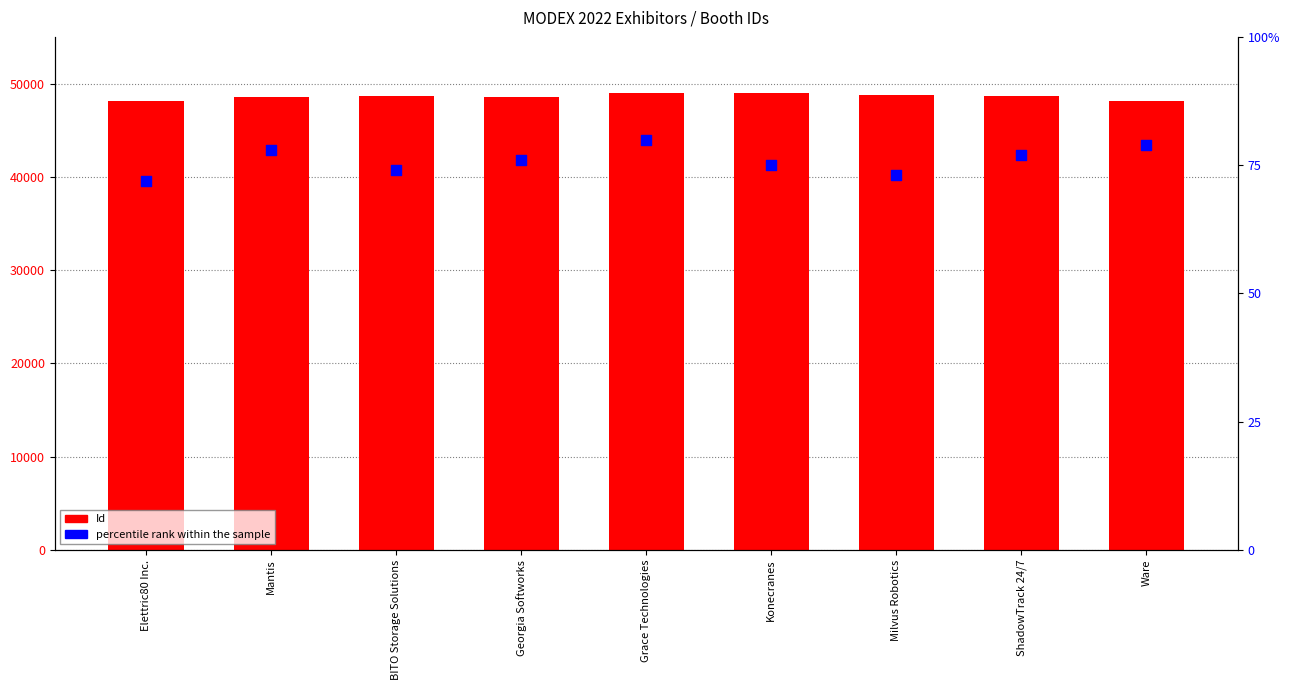

Which series reaches the maximum Y coordinate?

Id